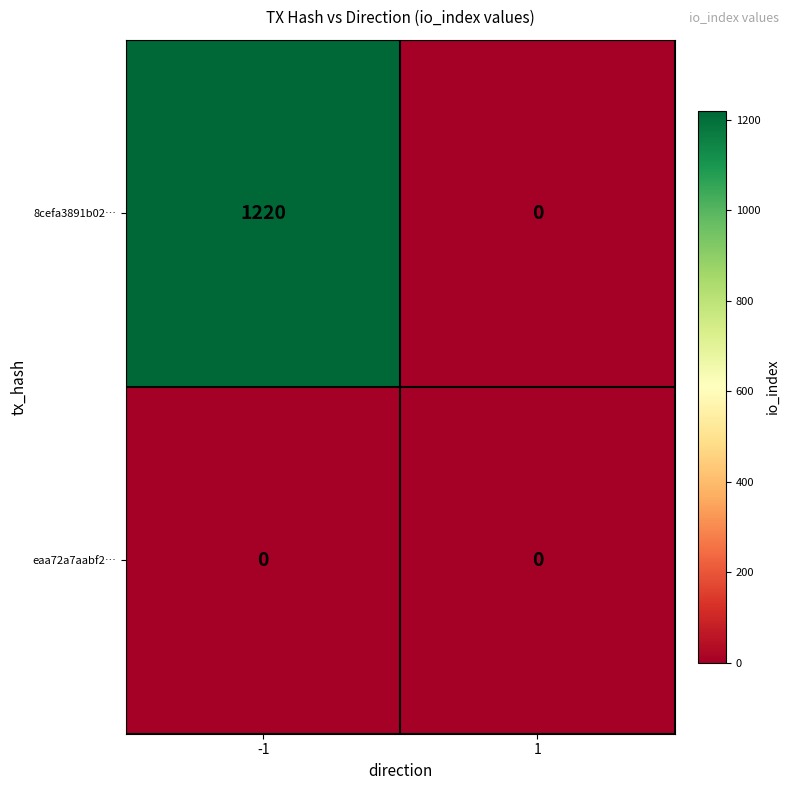

What is the total value across all series at -1?

1220